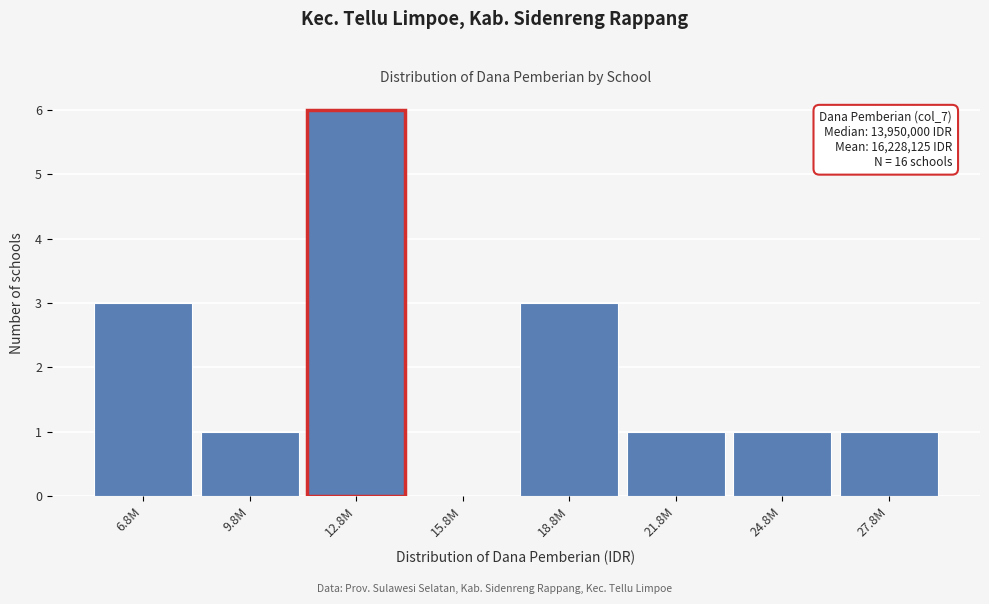

Reading left to right, list all the values displayed in this chart.

6.8M=3	9.8M=1	12.8M=6	15.8M=0	18.8M=3	21.8M=1	24.8M=1	27.8M=1